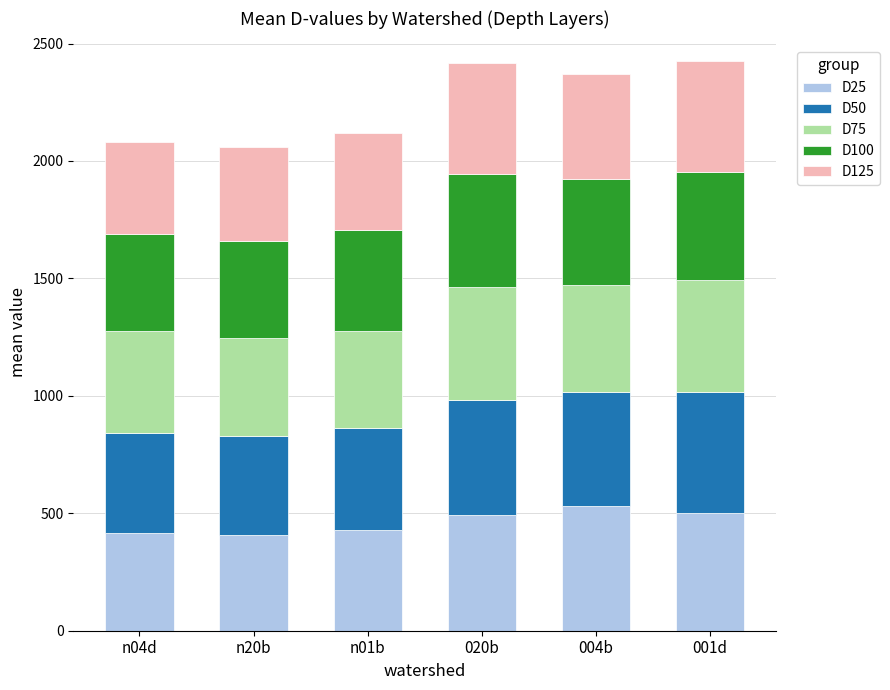

What is the average value of the D25 series?

463.0